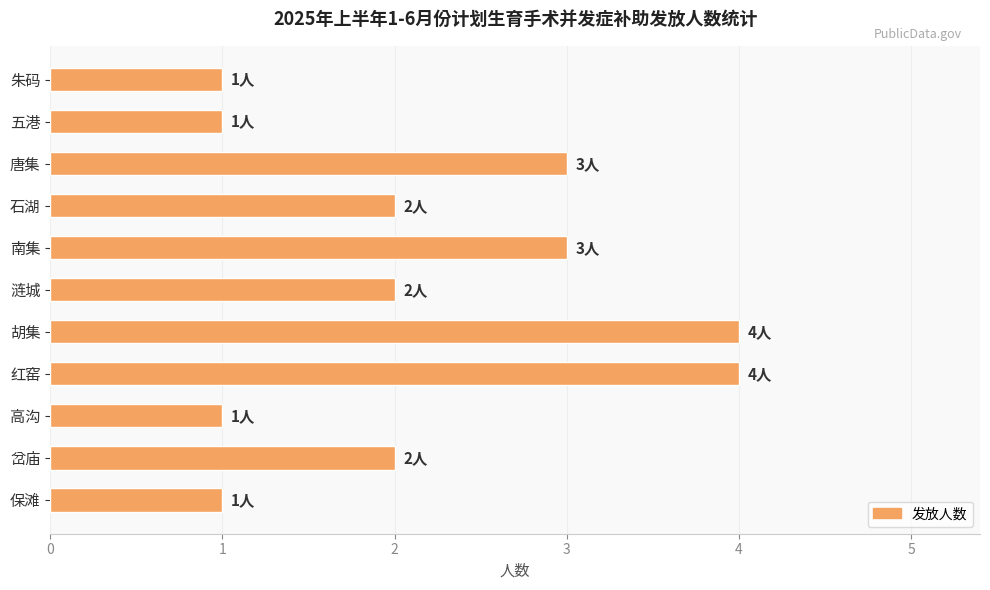

What is the change in value from 涟城 to 唐集?

+1